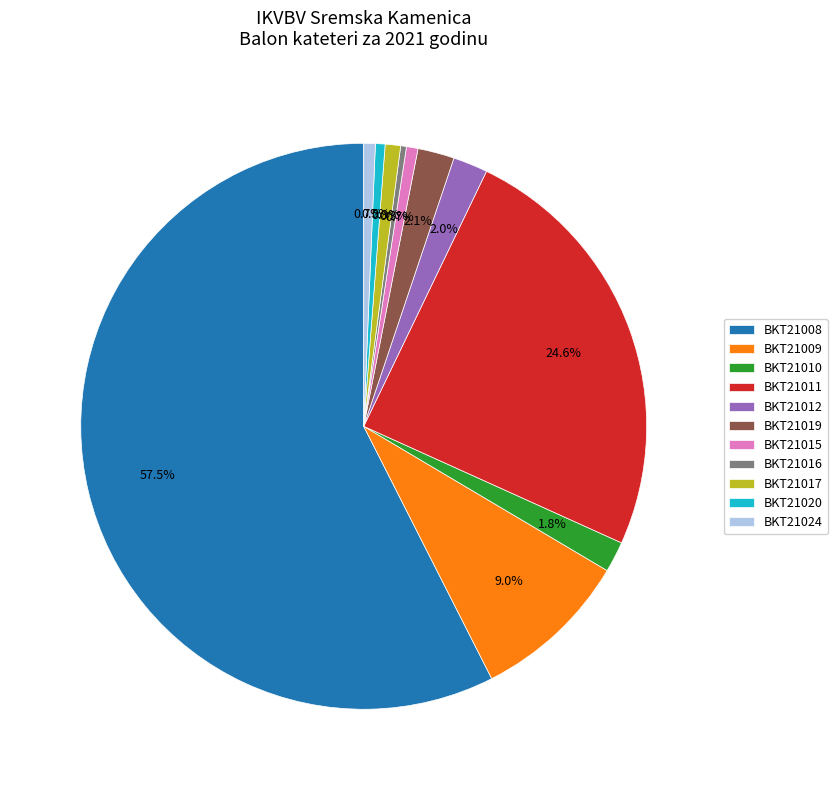

How many slices are in this pie chart?

11